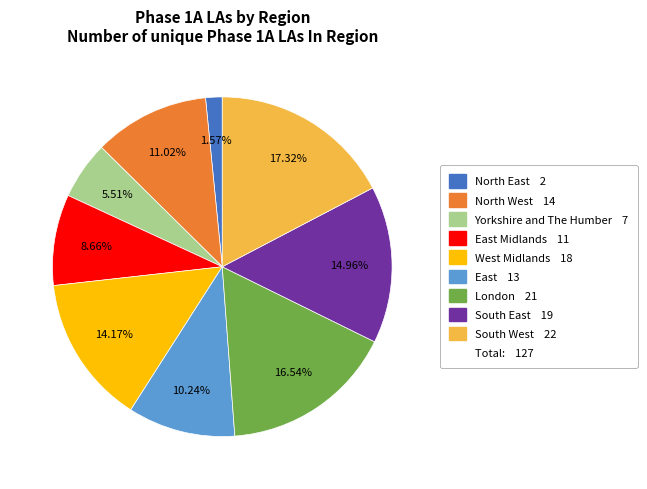

Does any single category account for the majority?

No